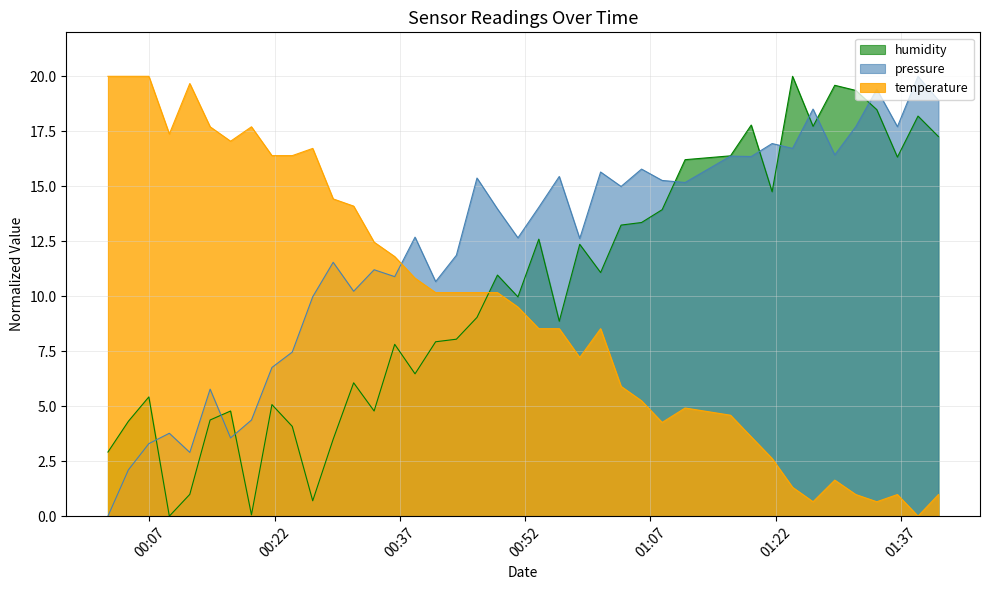

True or false: pressure and temperature cross at least once.

True